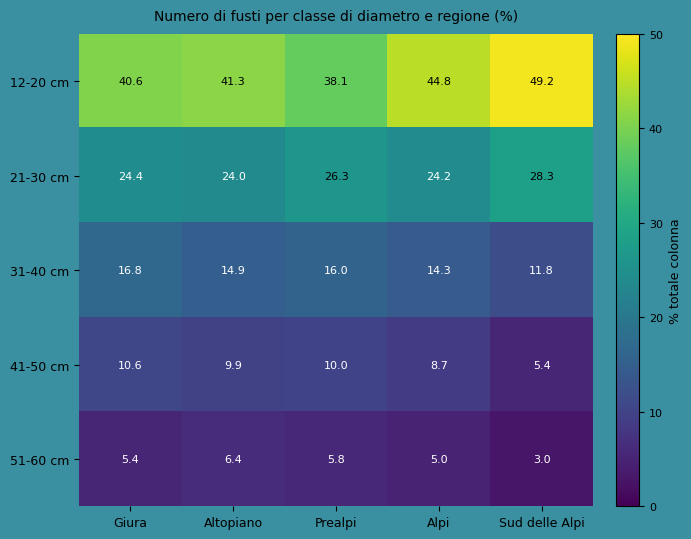

How many distinct data groups are displayed?

5